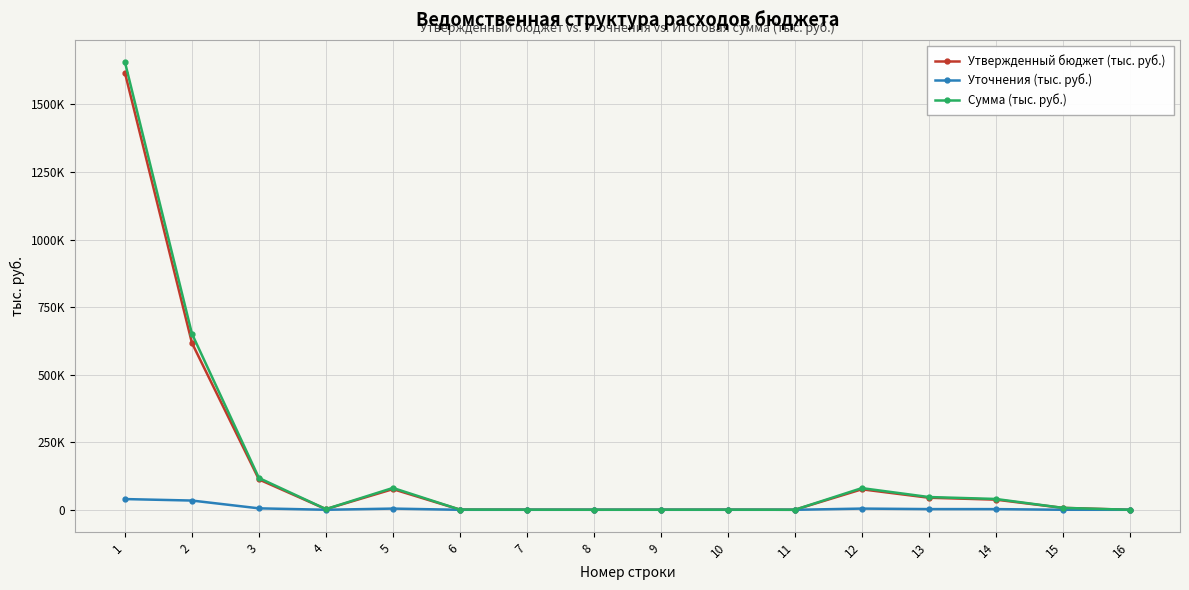

Where is the first local minimum for Сумма (тыс. руб.)?

4